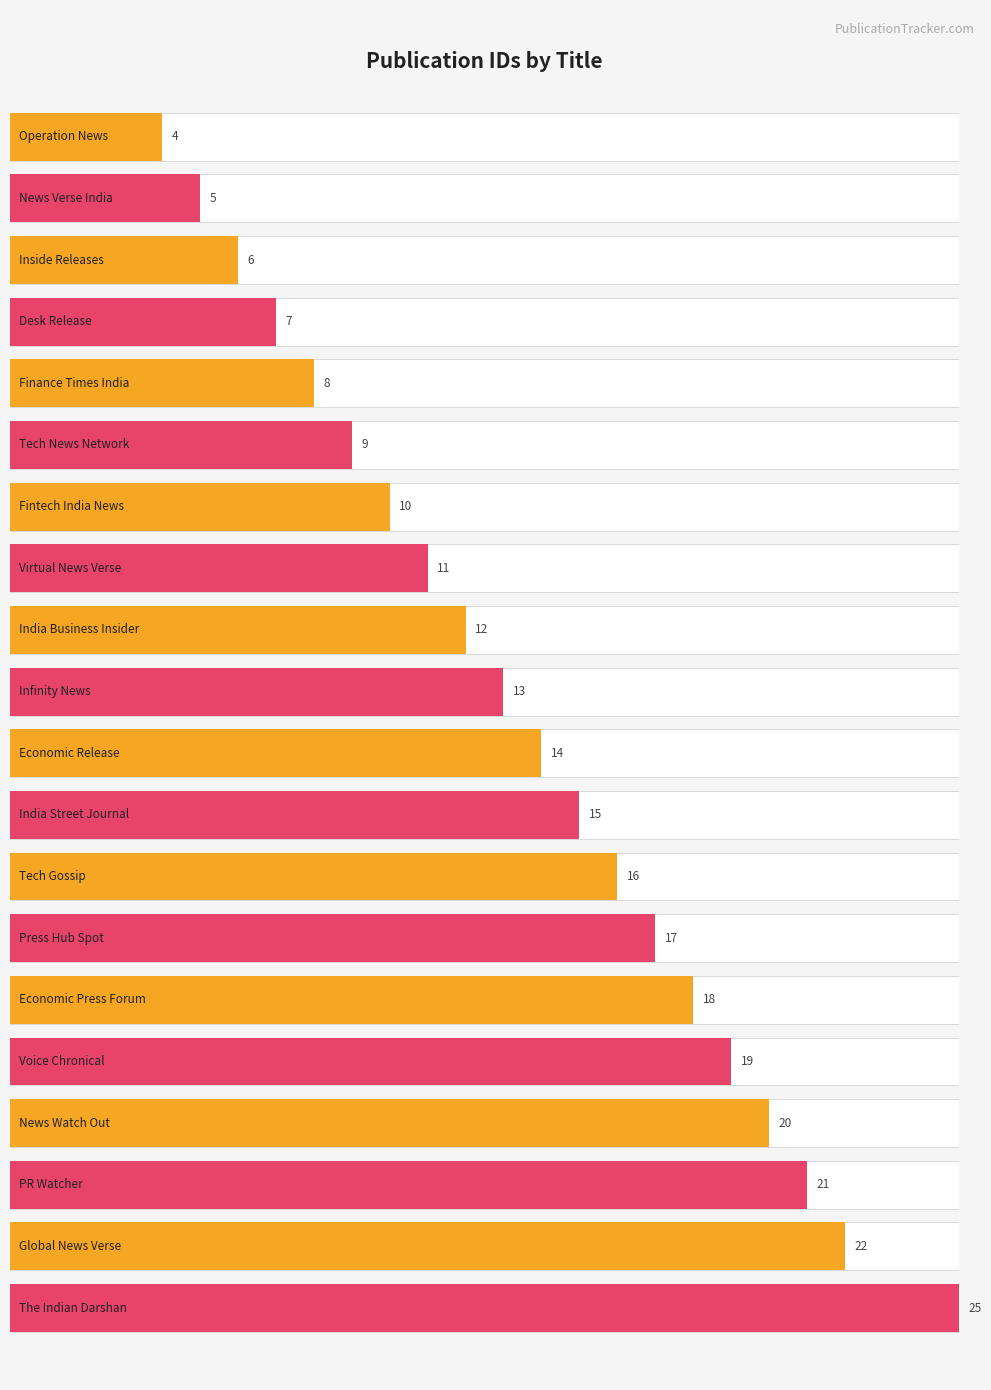

True or false: the data shows 9 at Tech News Network.

True